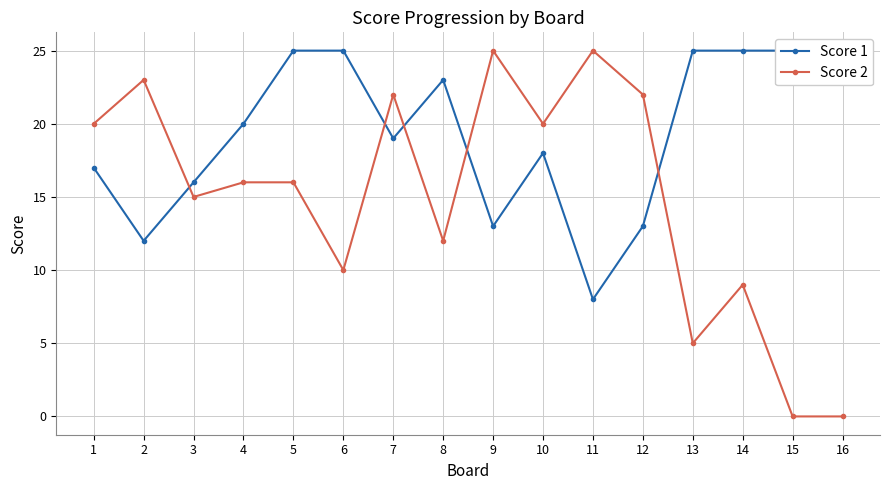

Reading right to left, transcribe all the data shown in this chart.

Score 1: 16=25	15=25	14=25	13=25	12=13	11=8	10=18	9=13	8=23	7=19	6=25	5=25	4=20	3=16	2=12	1=17
Score 2: 16=0	15=0	14=9	13=5	12=22	11=25	10=20	9=25	8=12	7=22	6=10	5=16	4=16	3=15	2=23	1=20